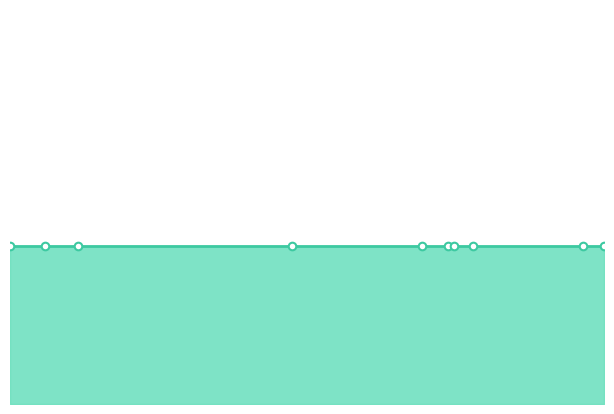

Which series has the widest spread of Y values?

Hit.ua